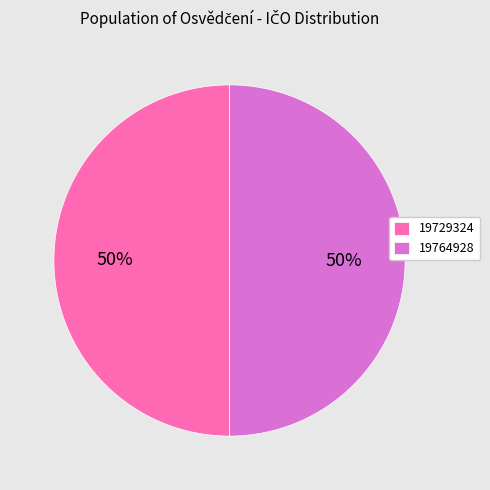

Do 19729324 and 19764928 together represent more than half of the pie?

Yes